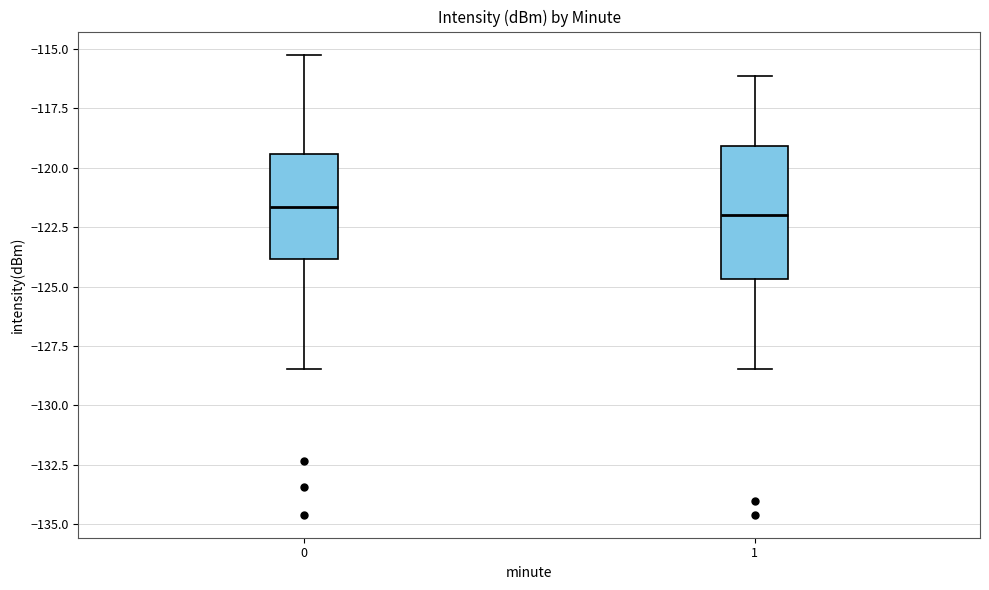

Reading left to right, transcribe this box plot: for each box, give where its median line is, the range the box spans, and where its two whiskers end, as read against the y-axis. The values are not printed on the chart, so give them approximately, as read against the axis.

0: median -121.5, box -124.0 to -119.5, whiskers -128.5 to -115.0
1: median -122.0, box -124.5 to -119.0, whiskers -128.5 to -116.0